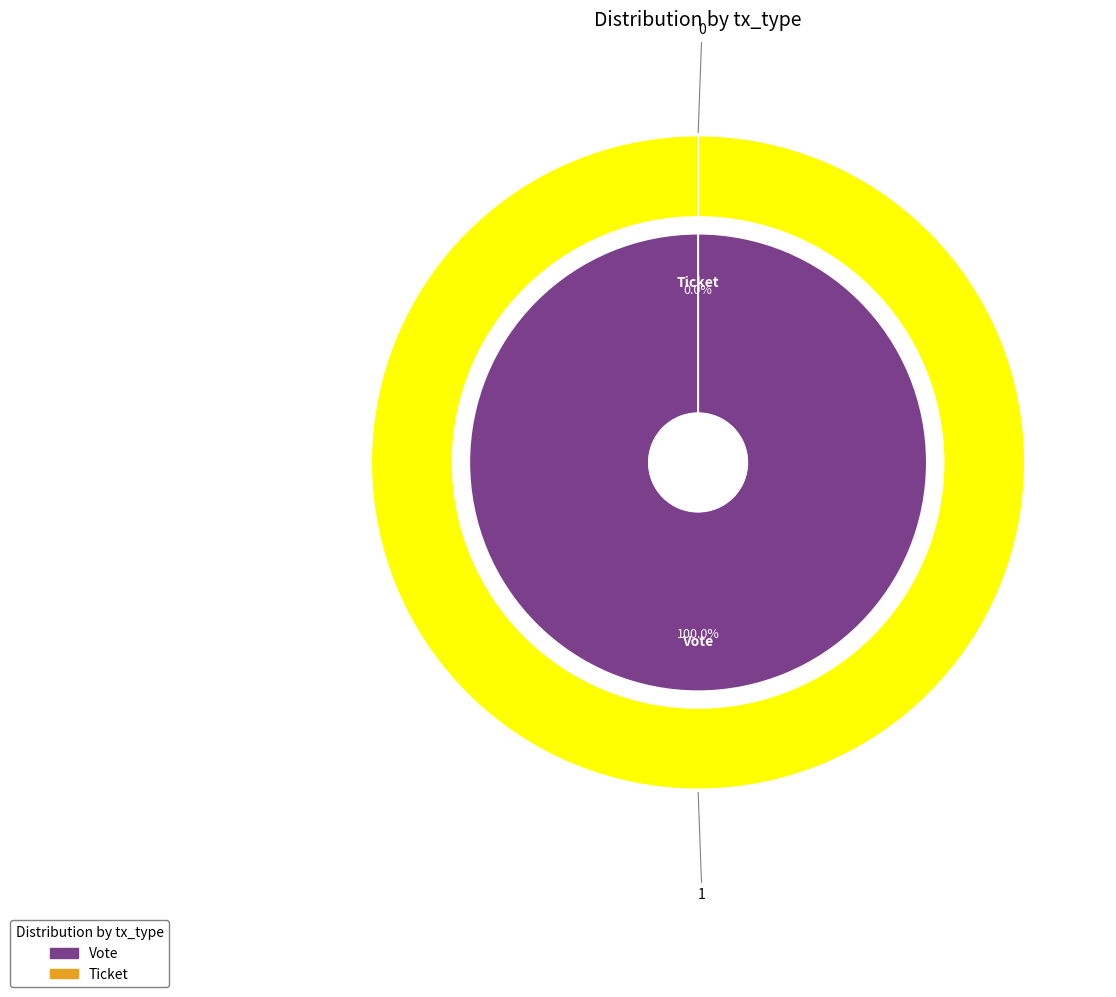

To the nearest percent, what portion does Vote represent?

100%